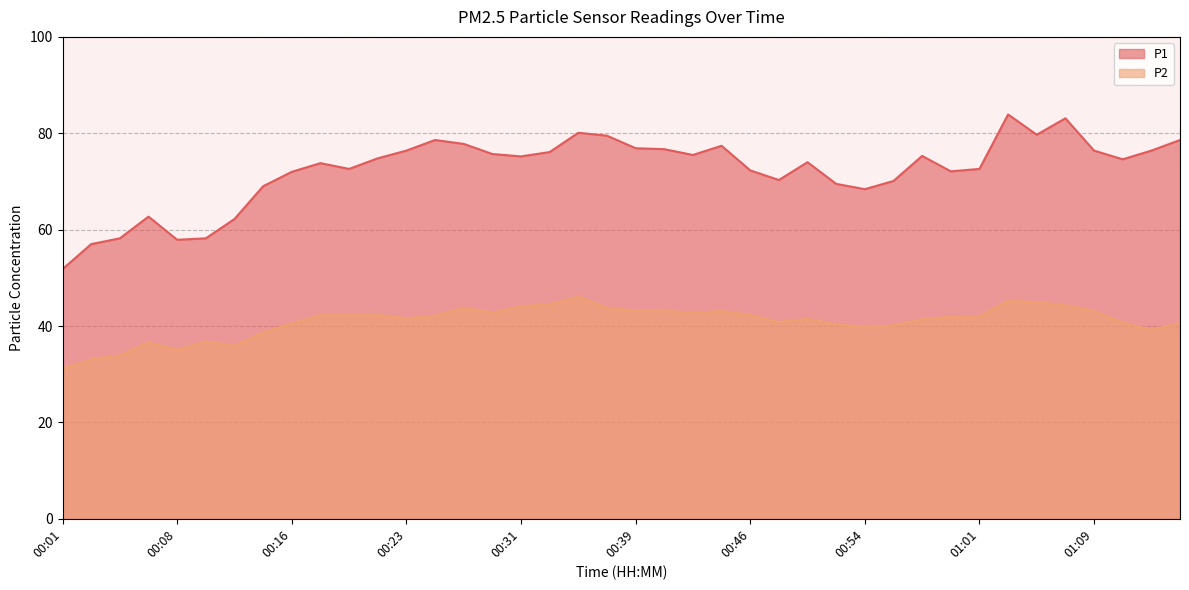

How many values in the P2 series exceed 42?

19